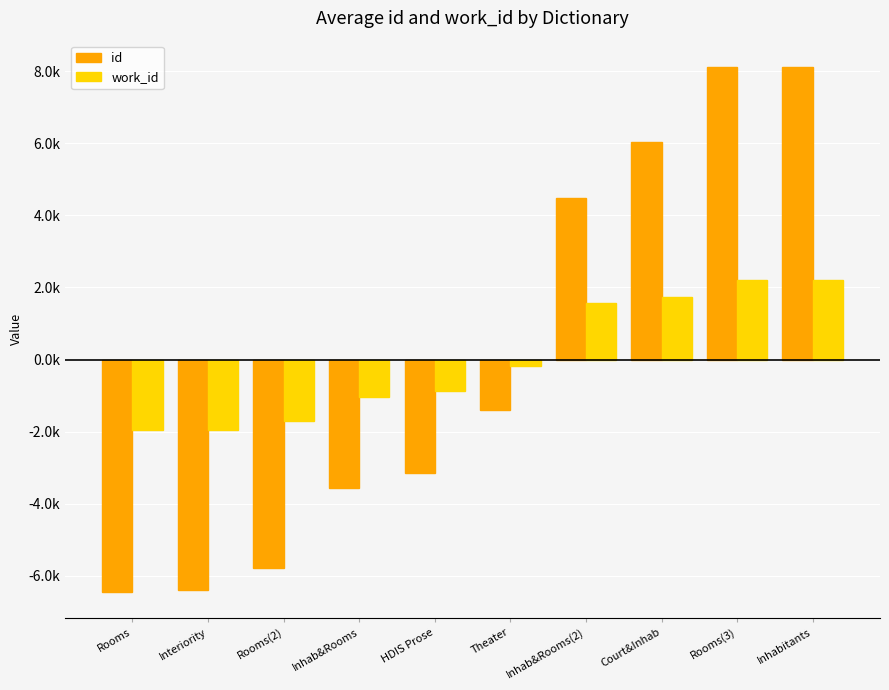

At which label does id first exceed -1?

Inhab&Rooms(2)